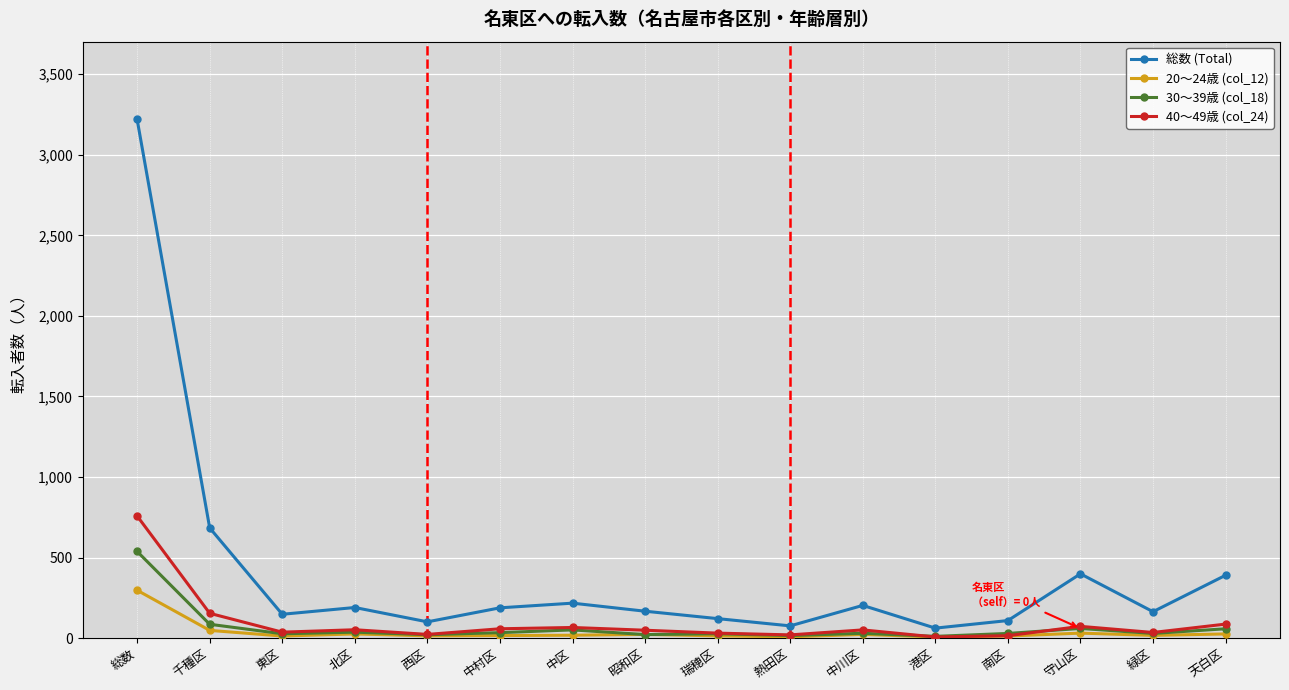

What is the value of the 40〜49歳 (col_24) point at the 4th from the left?

52